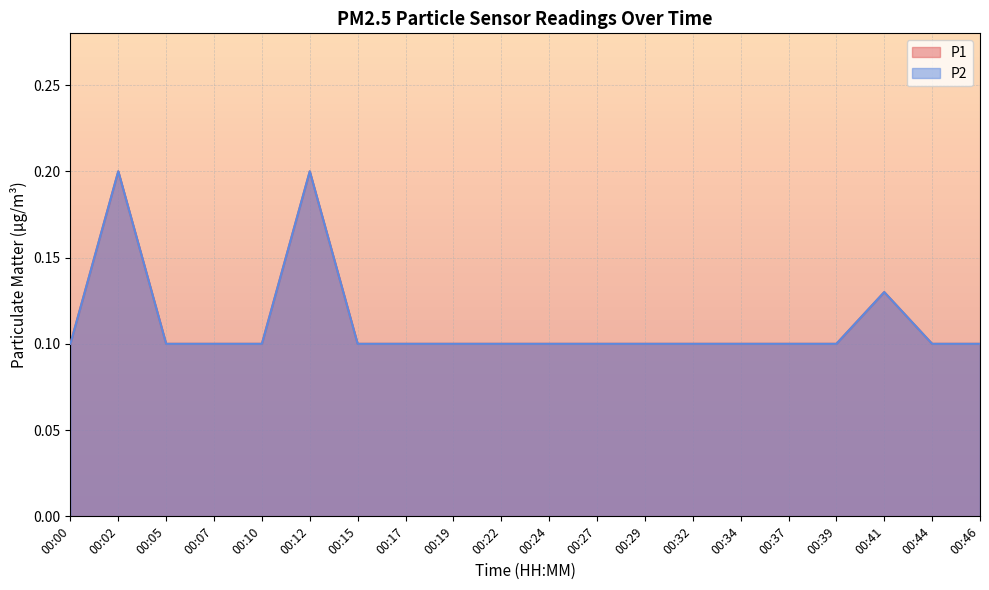

Which label corresponds to the largest value in the chart?

00:02